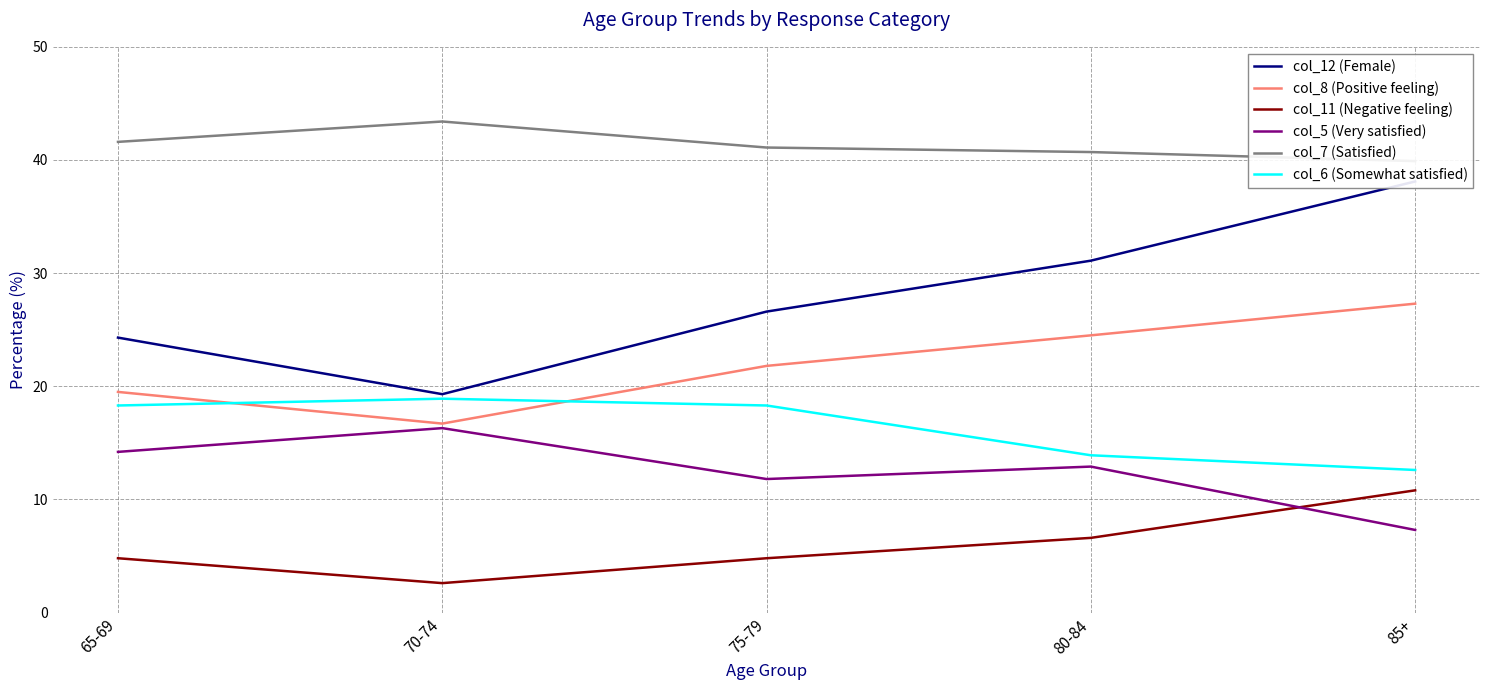

Where is col_5 (Very satisfied) nearest to the value 11?

75-79